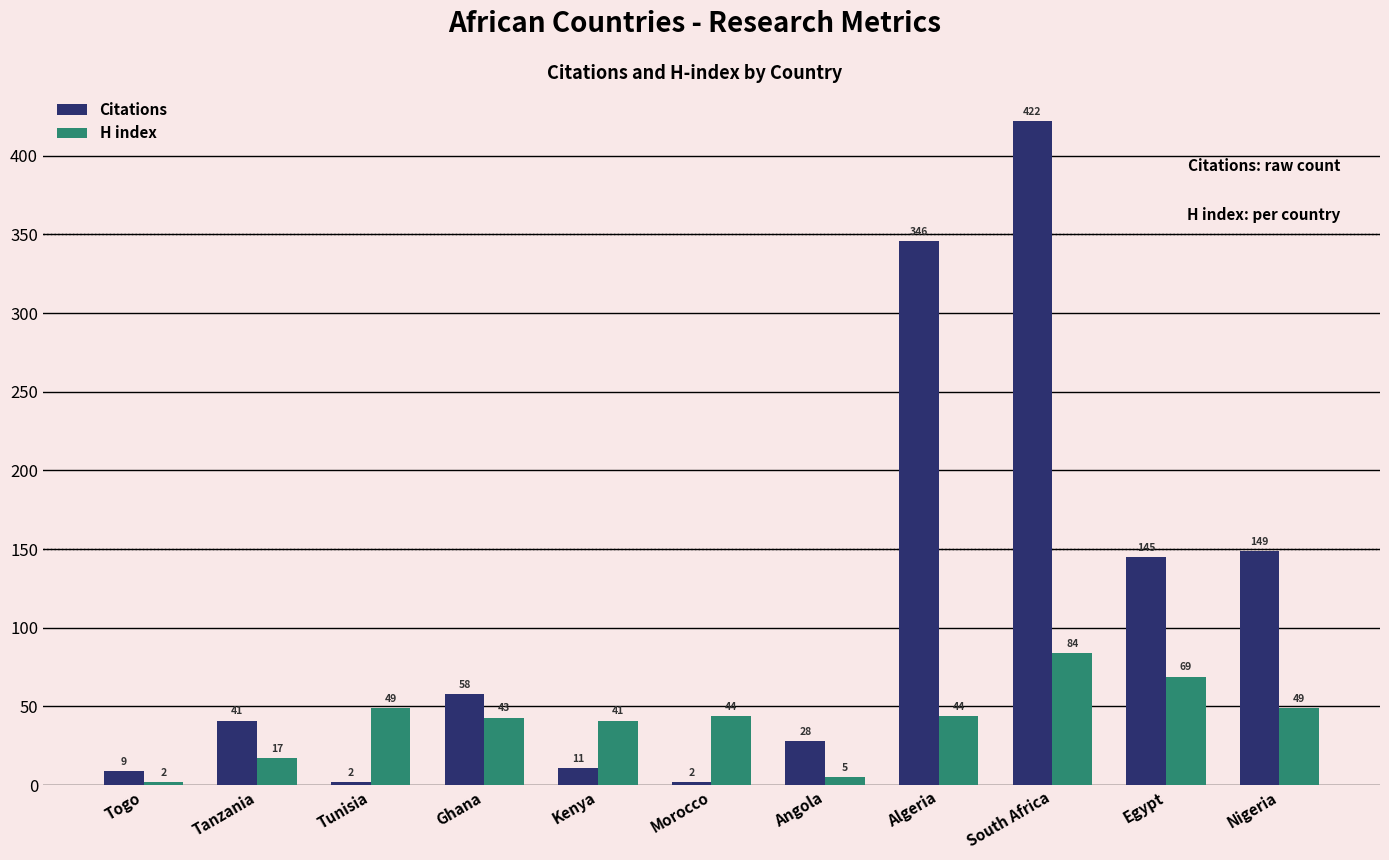

Rank the series by their maximum value, from highest to lowest.

Citations, H index